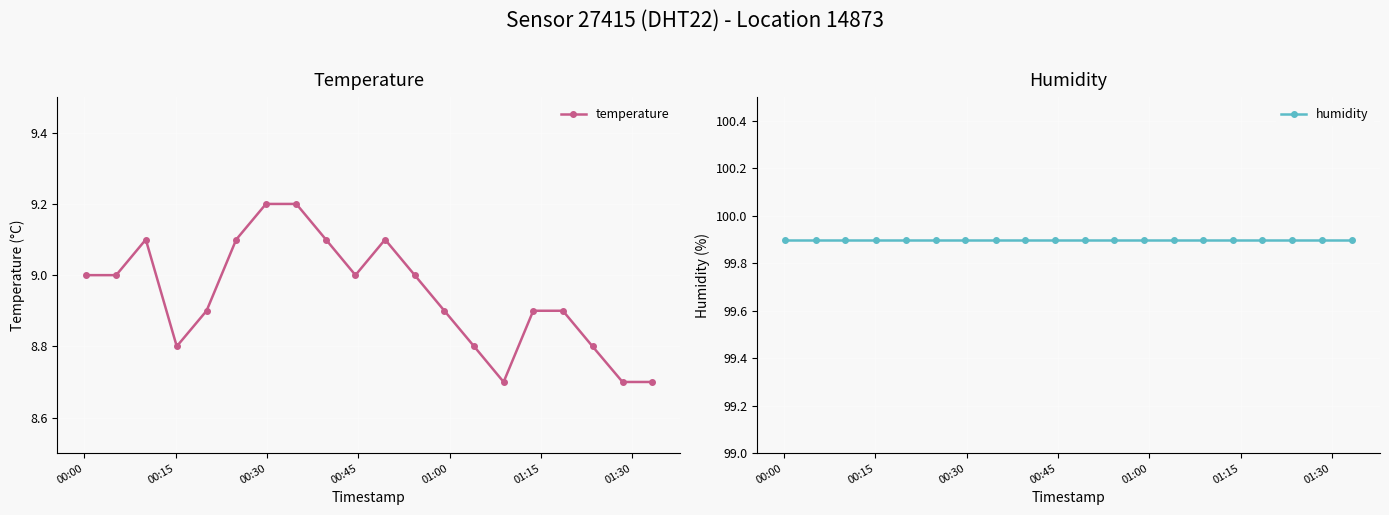

How many lines are shown in the chart?

2